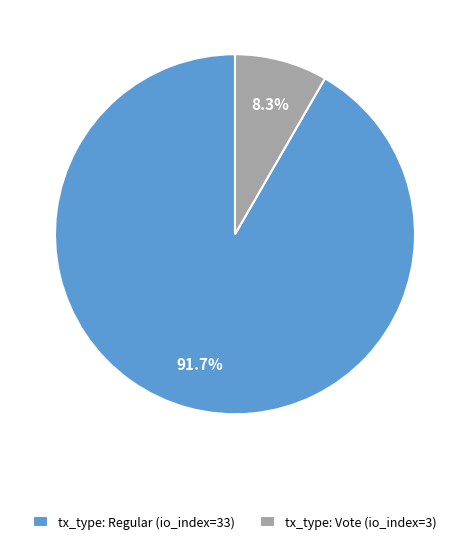

Is it true that tx_type: Regular (io_index=33) is 82% of the pie?

False